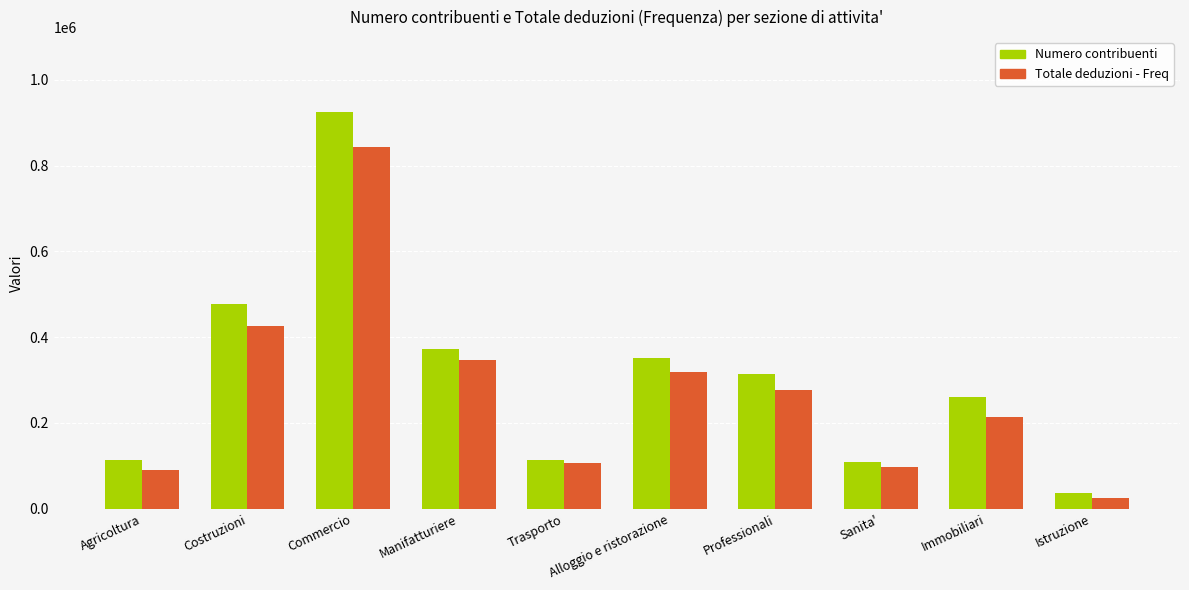

How many groups of bars are there?

10